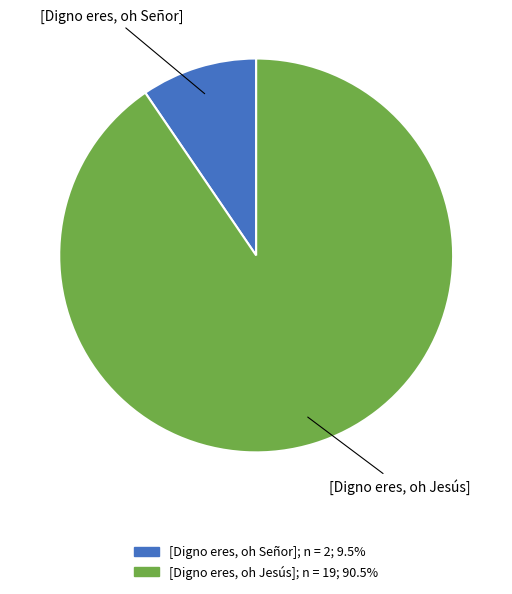

Which category has the biggest portion of the pie?

[Digno eres, oh Jesús]